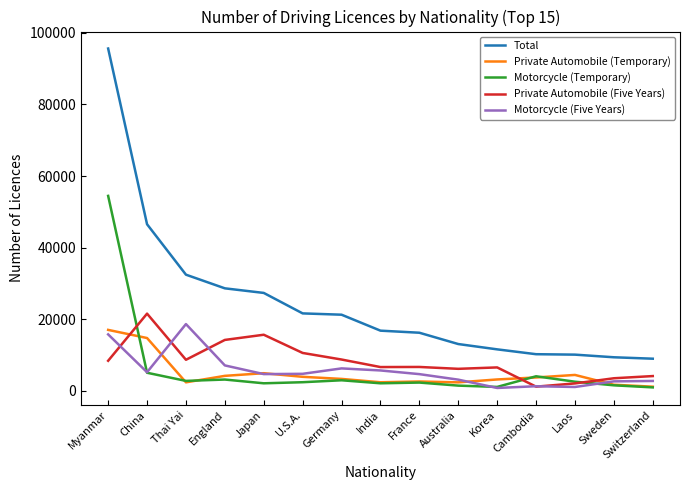

True or false: Total has a value of 23773 at India.

False